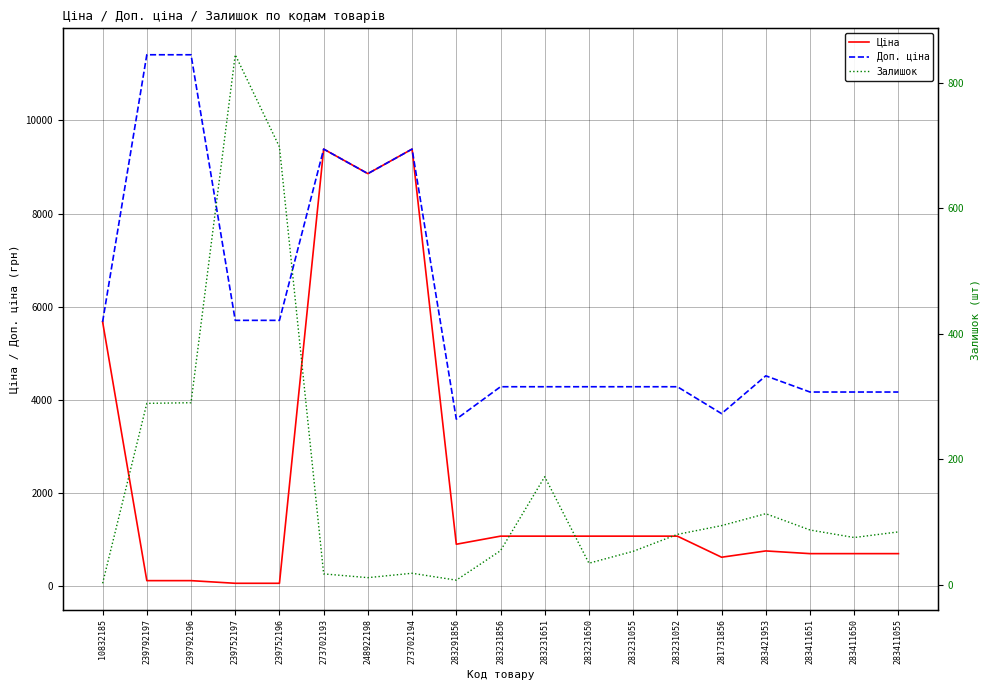

At how many categories does at least one series exceed 1482?

19